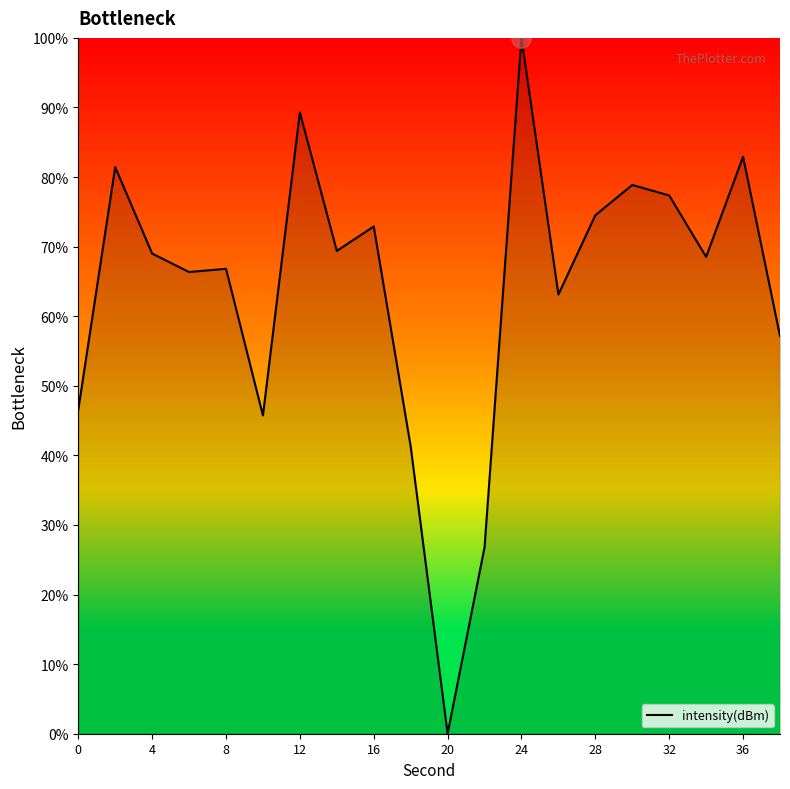

What is the greatest value displayed?

100.0